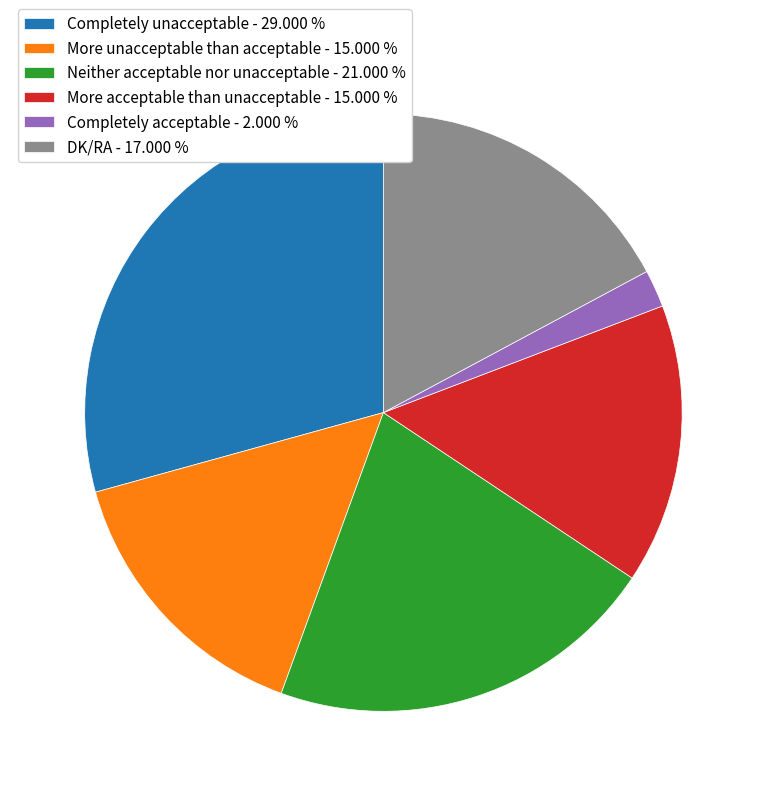

Does More acceptable than unacceptable - 15.000 % represent more than half of the total?

No